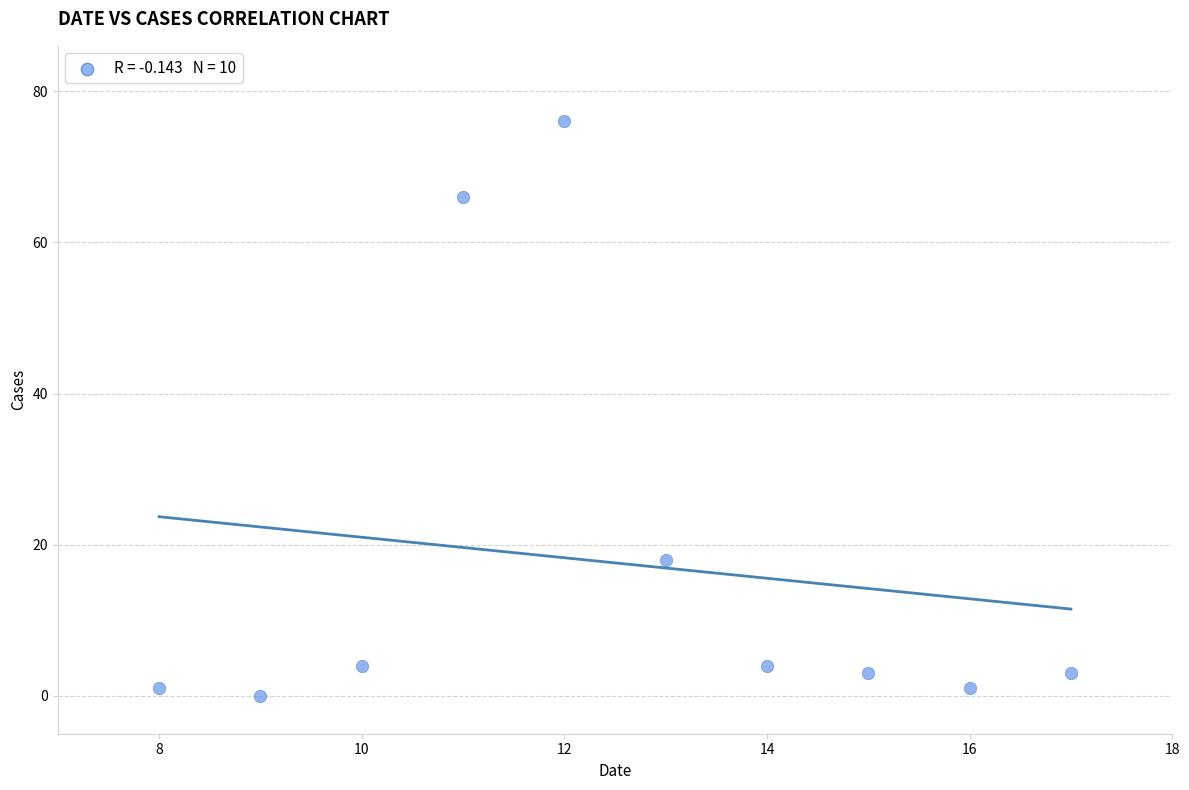

What is the range of Y values (max minus min)?

76